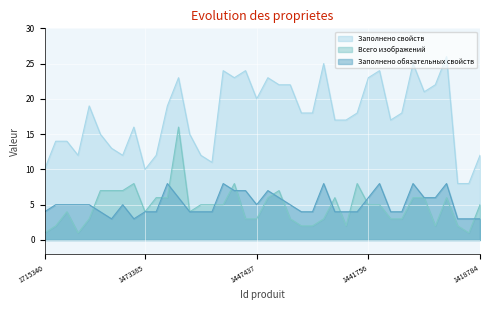

Which series has the largest total across all categories?

Заполнено свойств